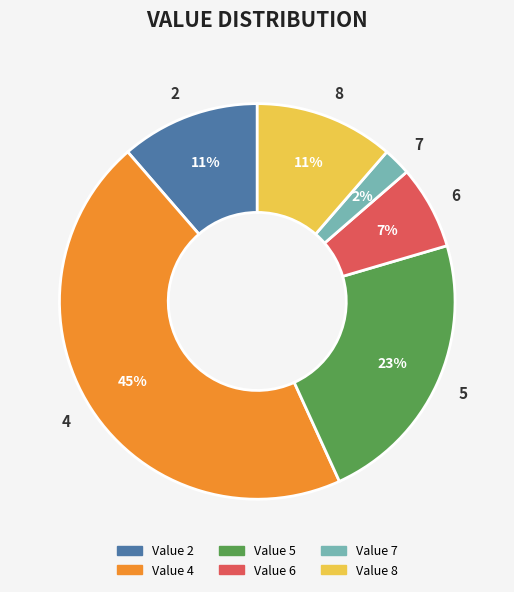

To the nearest percent, what portion does 5 represent?

23%